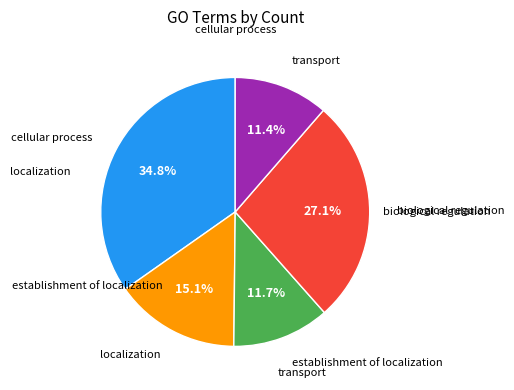

How many segments does this pie chart have?

5